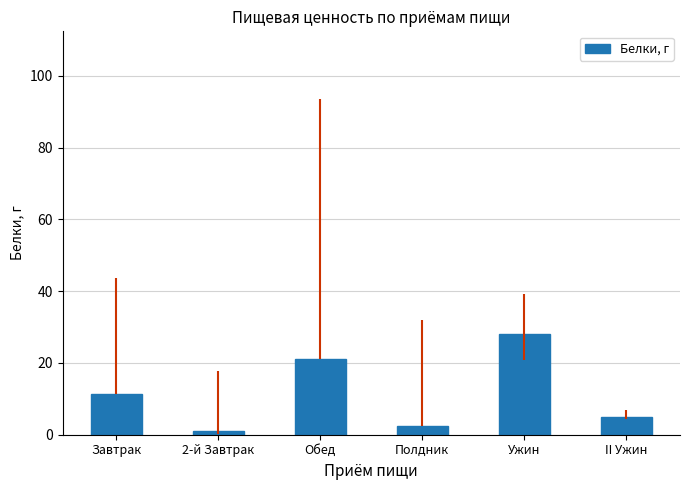

True or false: the data shows 47.2 at Ужин.

False